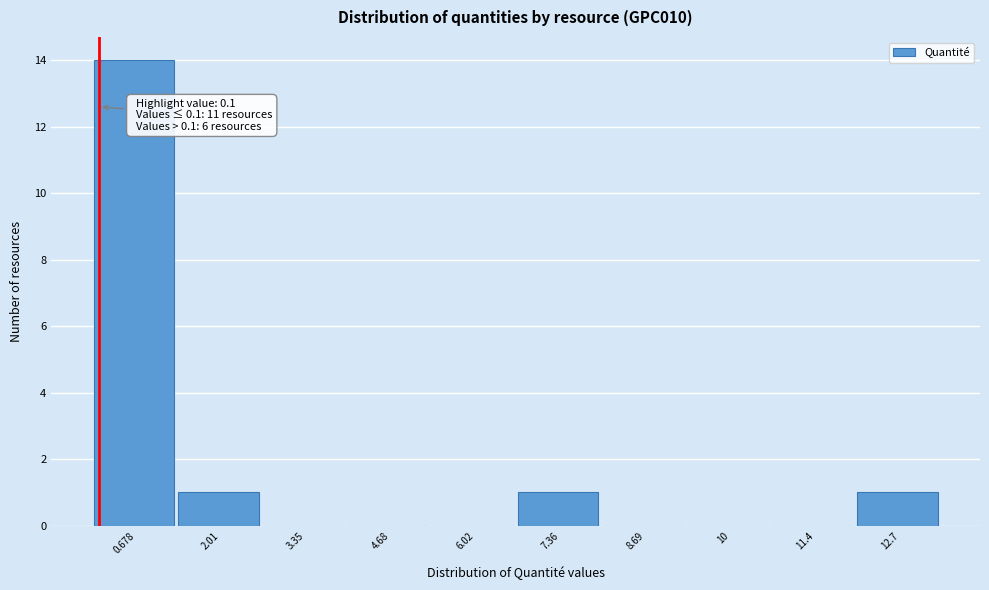

Over which range of the x-axis is the bar tallest?

0.0 to 1.4